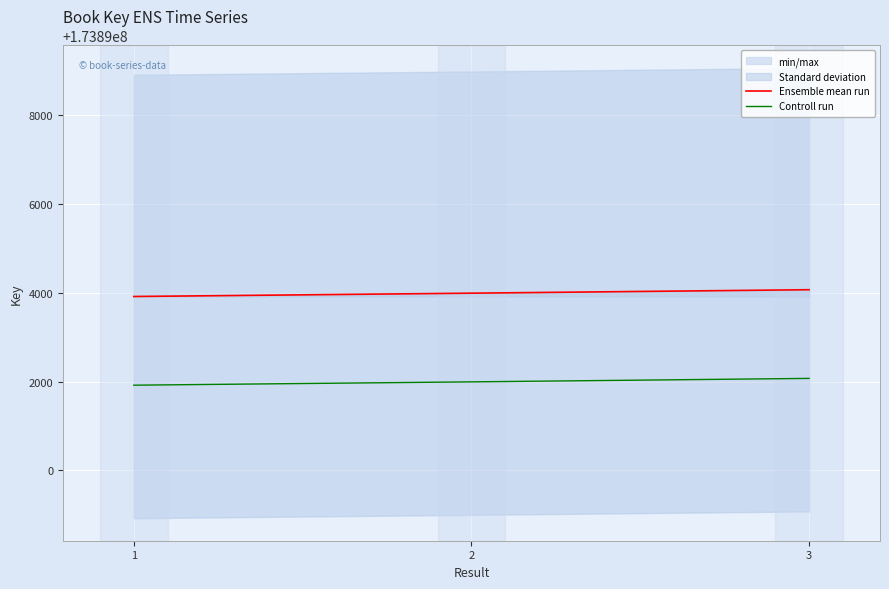

The value of Ensemble mean run at 2 is 228538472. True or false?

False